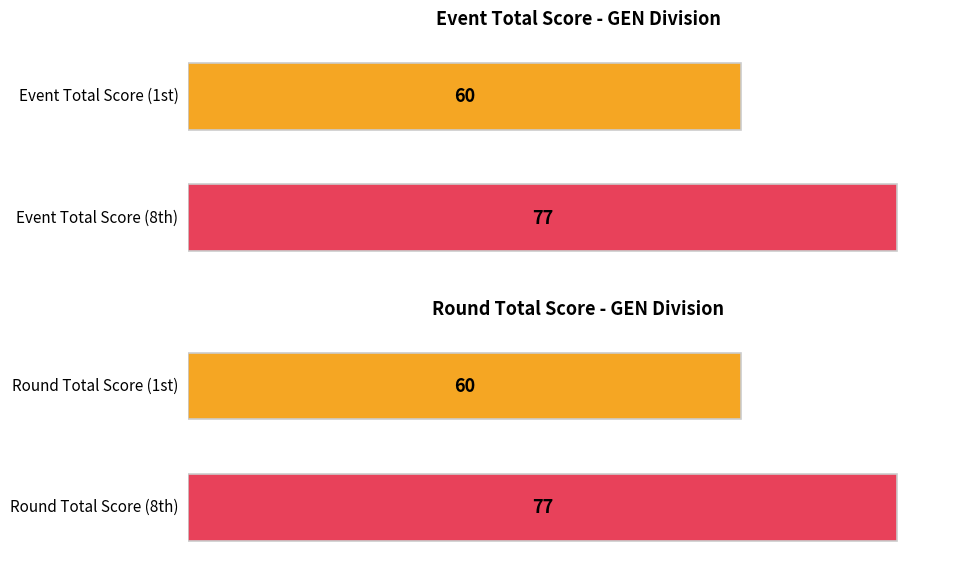

Which series has the largest total across all categories?

event_total_score